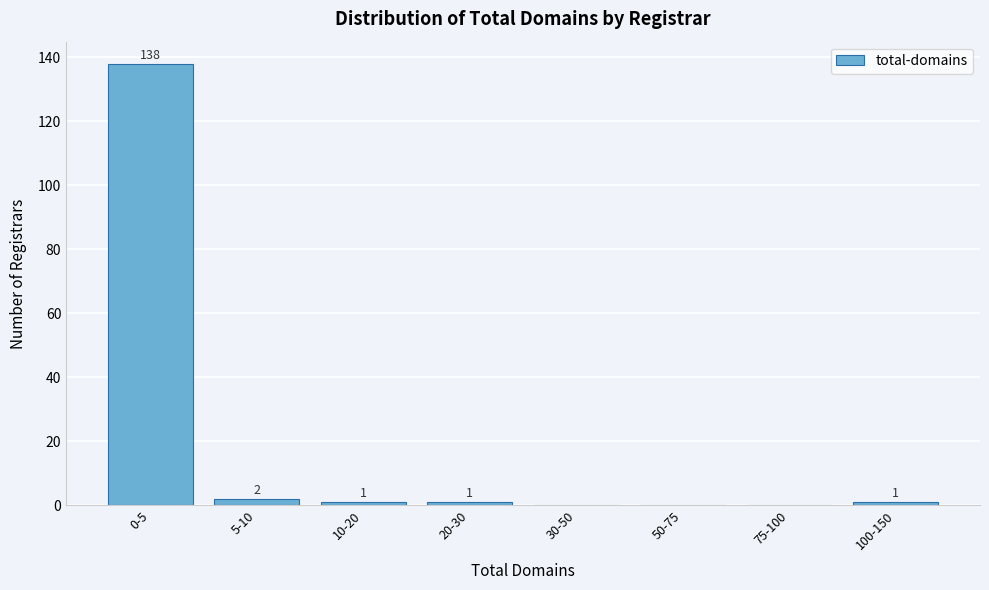

Reading left to right, transcribe all the data shown in this chart.

0-5=138	5-10=2	10-20=1	20-30=1	30-50=0	50-75=0	75-100=0	100-150=1